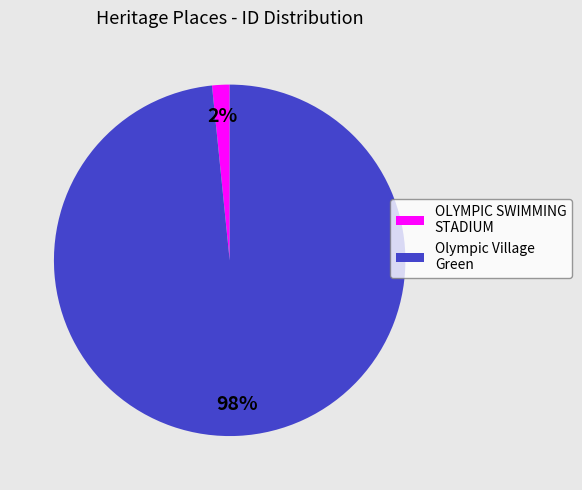

What is the largest slice in the pie chart?

Olympic Village Green